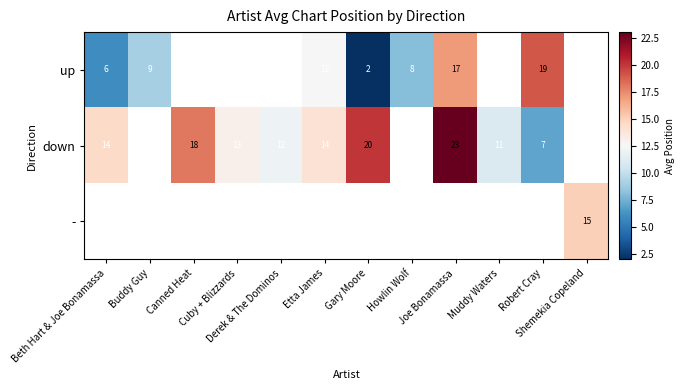

Rank the series at Derek & The Dominos from highest to lowest value.

up, down, -